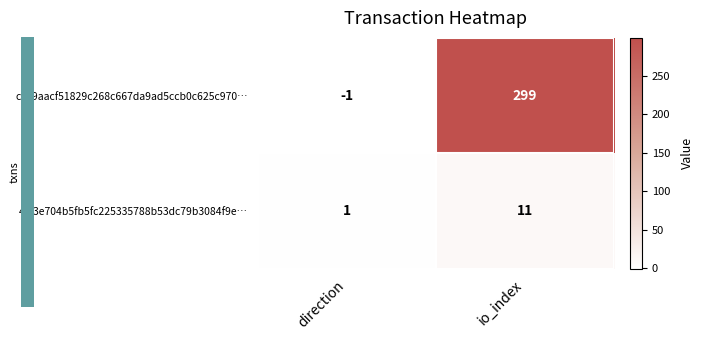

What is the difference between the c129aacf51829c268c667da9ad5ccb0c625c970… values at direction and io_index?

300